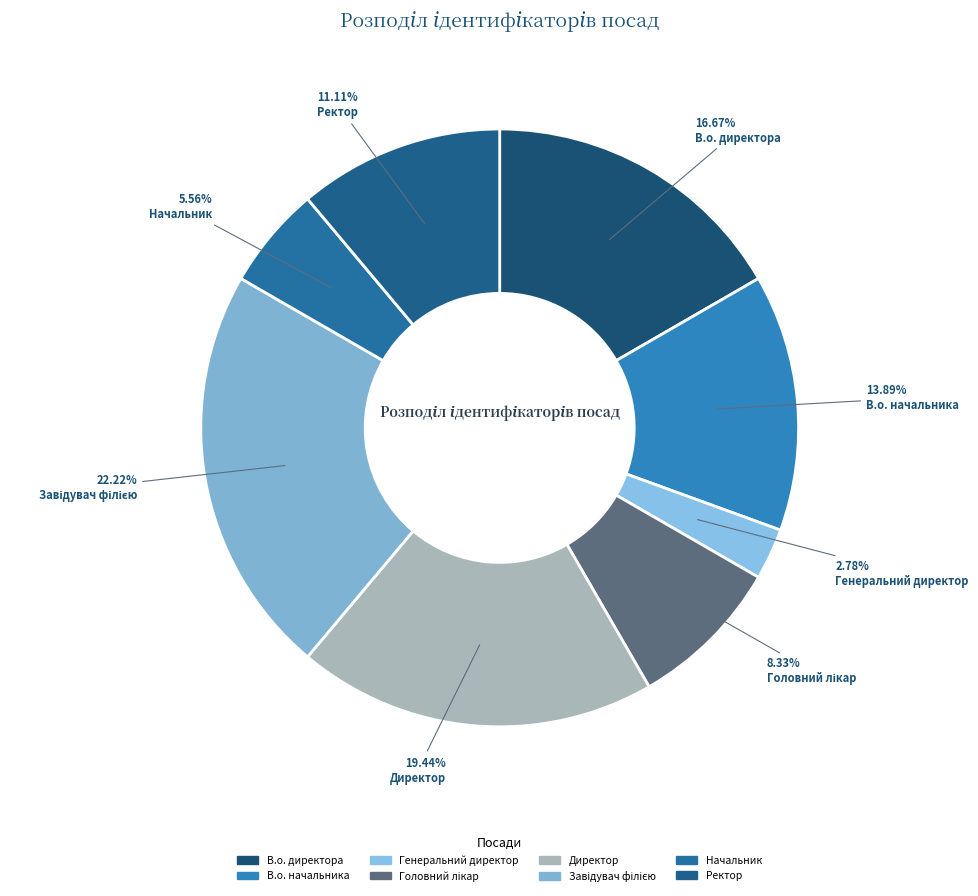

Is it true that В.о. начальника is 28% of the pie?

False